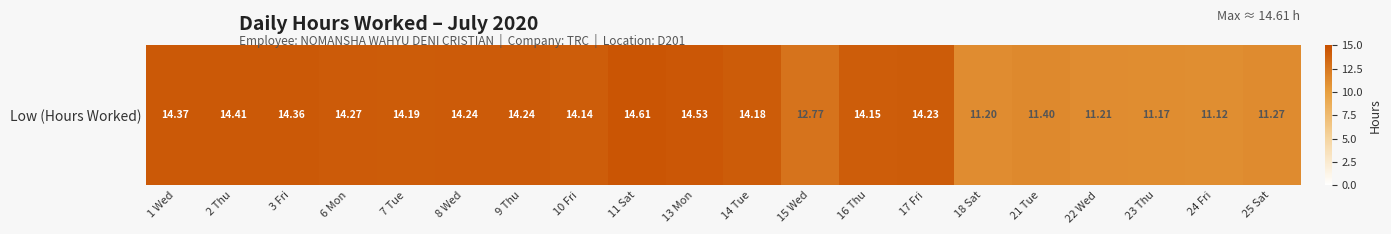

The value at 15 Wed is 12.8. True or false?

True